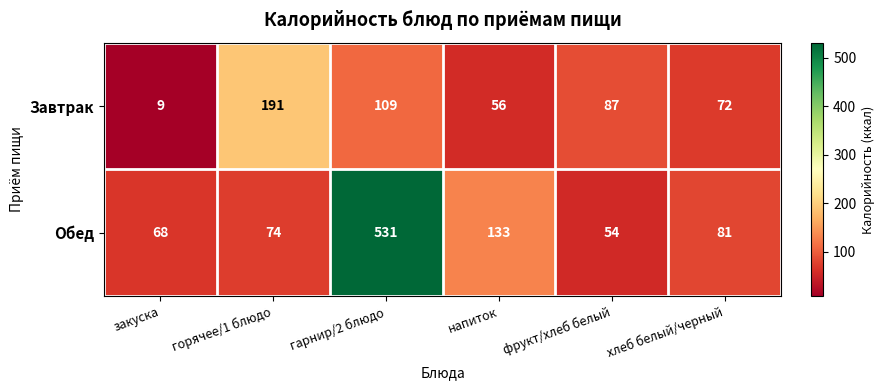

List the series in order of their overall mean, highest first.

Обед, Завтрак